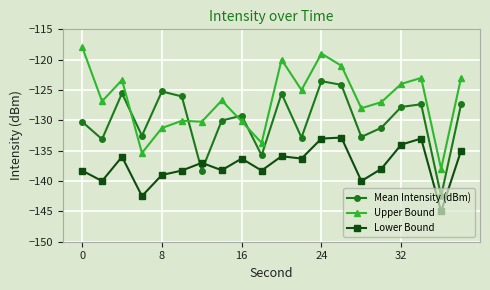

True or false: Lower Bound and Upper Bound cross at least once.

False